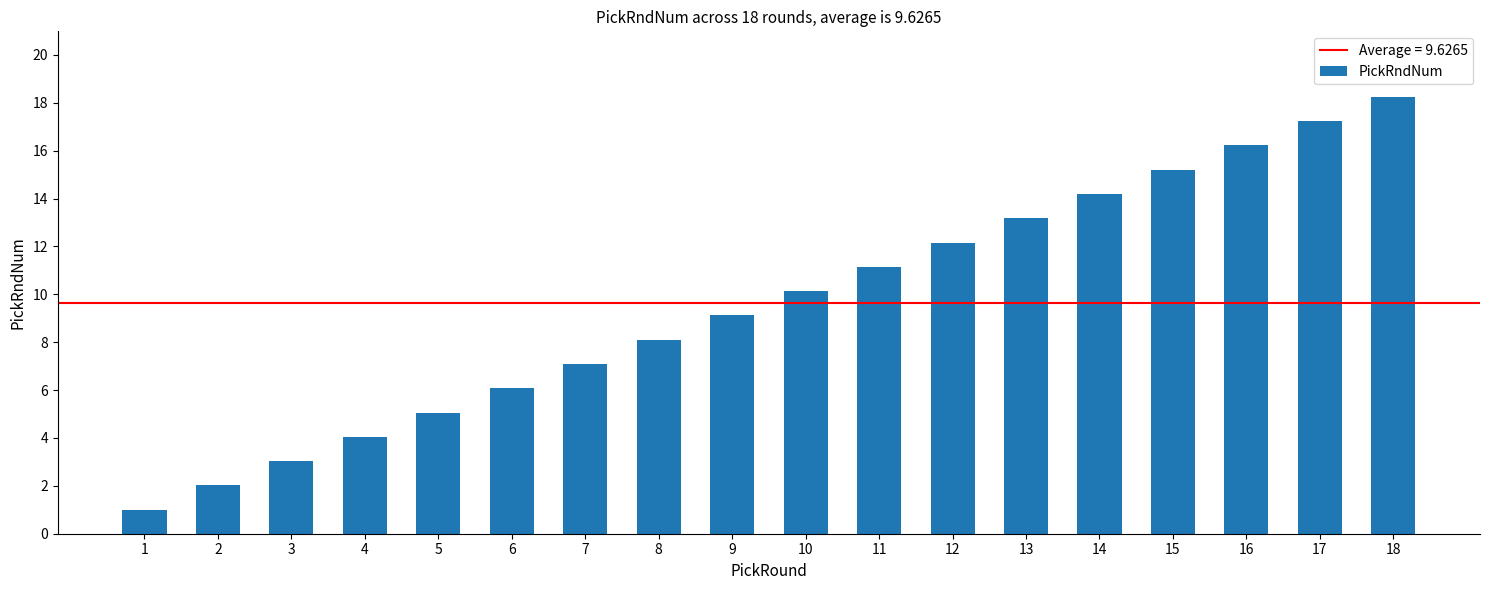

Count the number of values greater than 10.

9